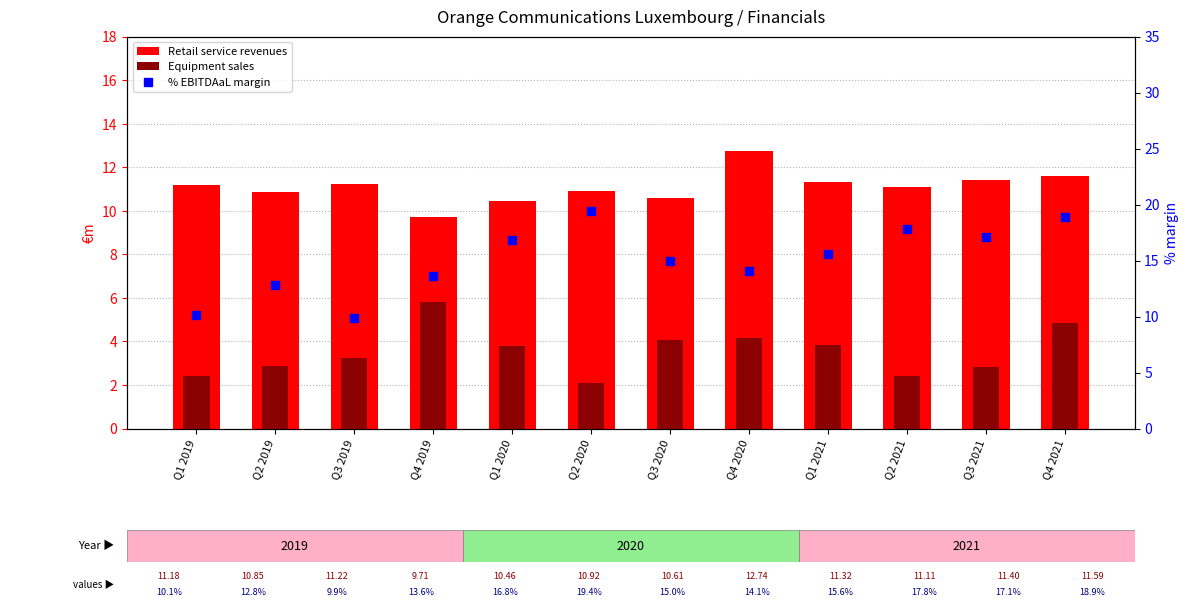

Which series reaches the minimum Y coordinate?

Equipment sales